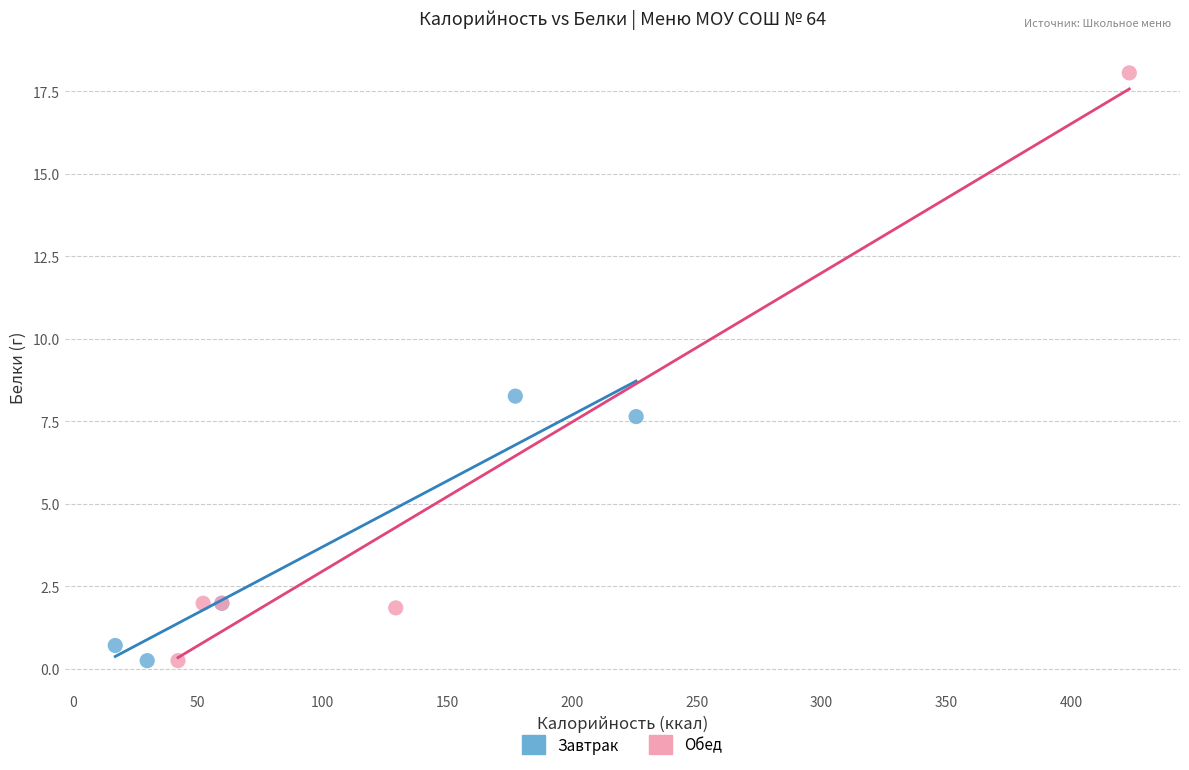

What are all the series names shown in the legend?

Завтрак, Обед